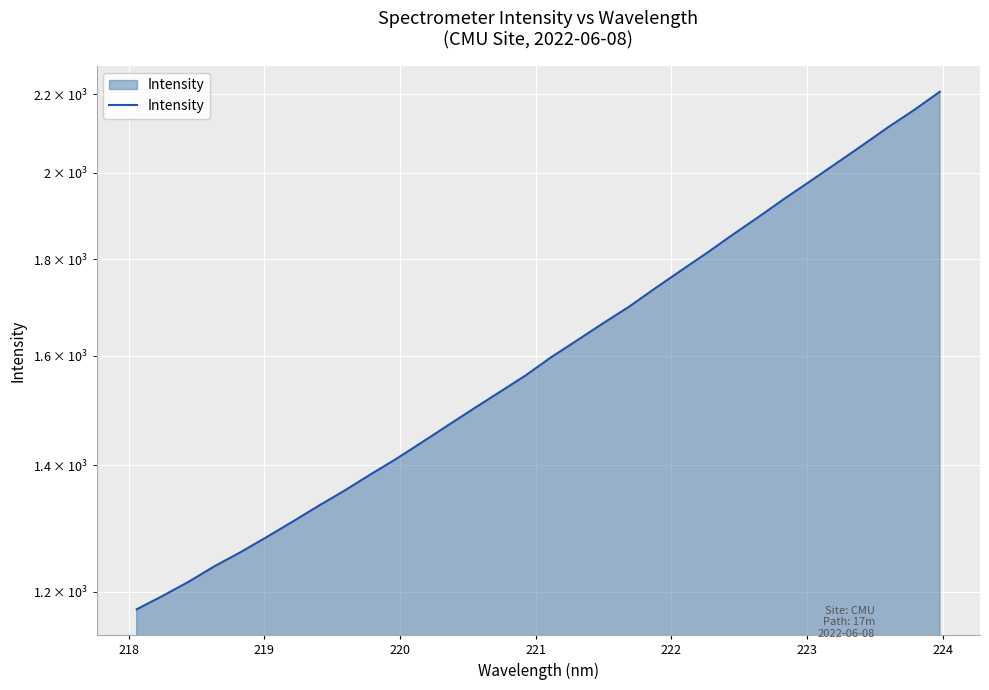

Does the chart display data point markers on the line(s)?

No